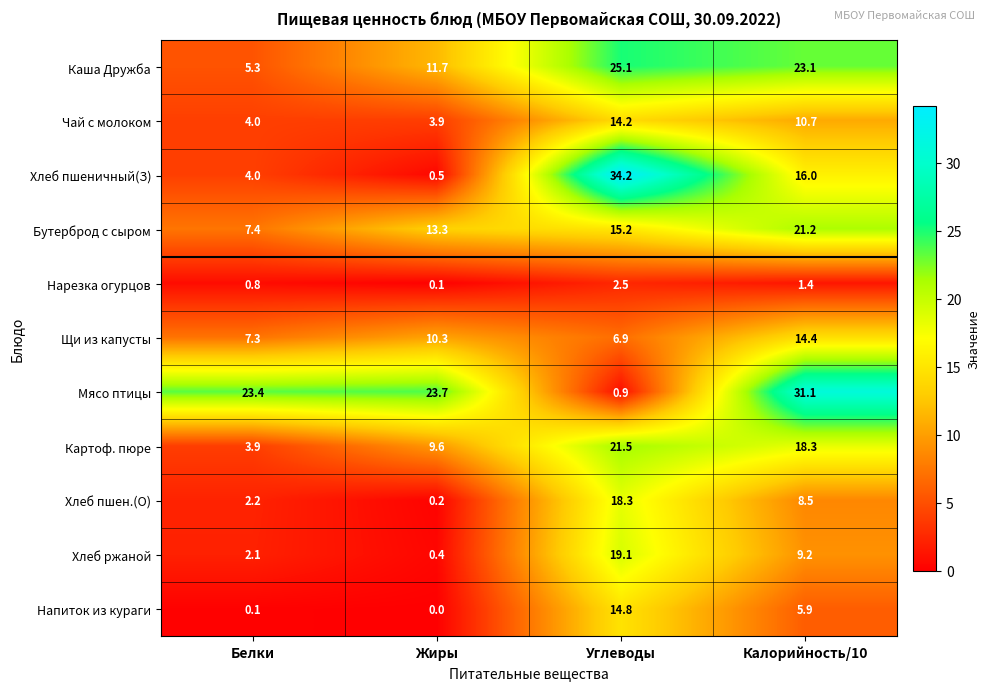

What is the difference between the highest and lowest values at Углеводы?

33.3